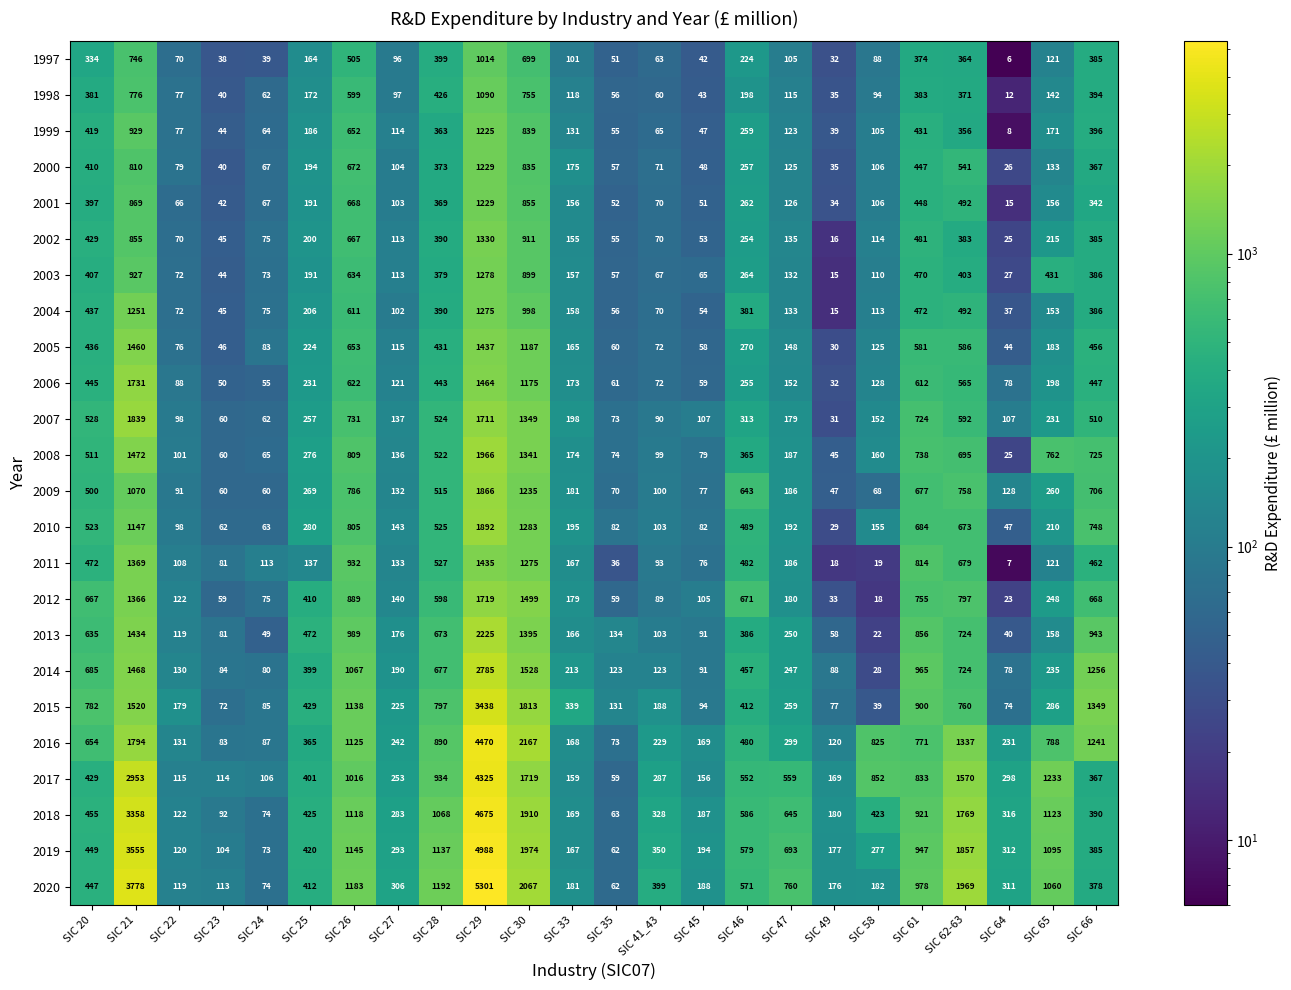

True or false: 2016 has a value of 66 at SIC 47.

False